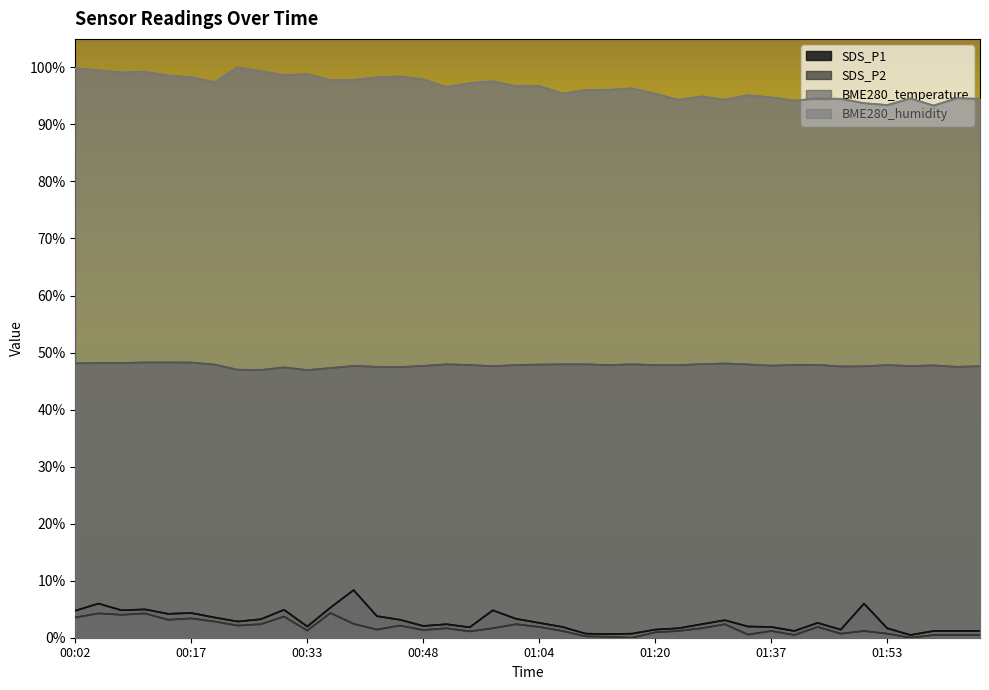

What is the label of the 7th point from the left?

00:21